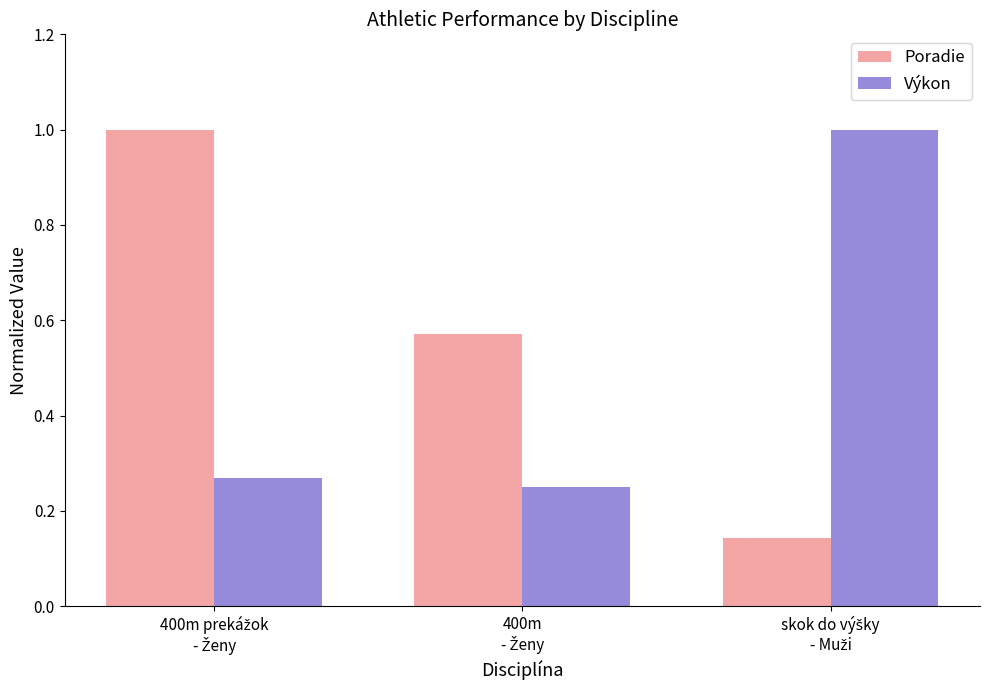

Which series has the widest spread of values?

Poradie